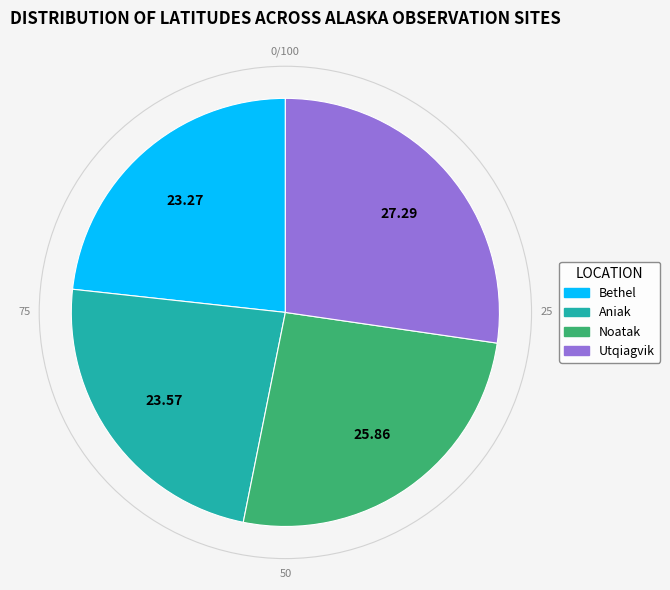

Is there any slice that represents more than half of the pie?

No